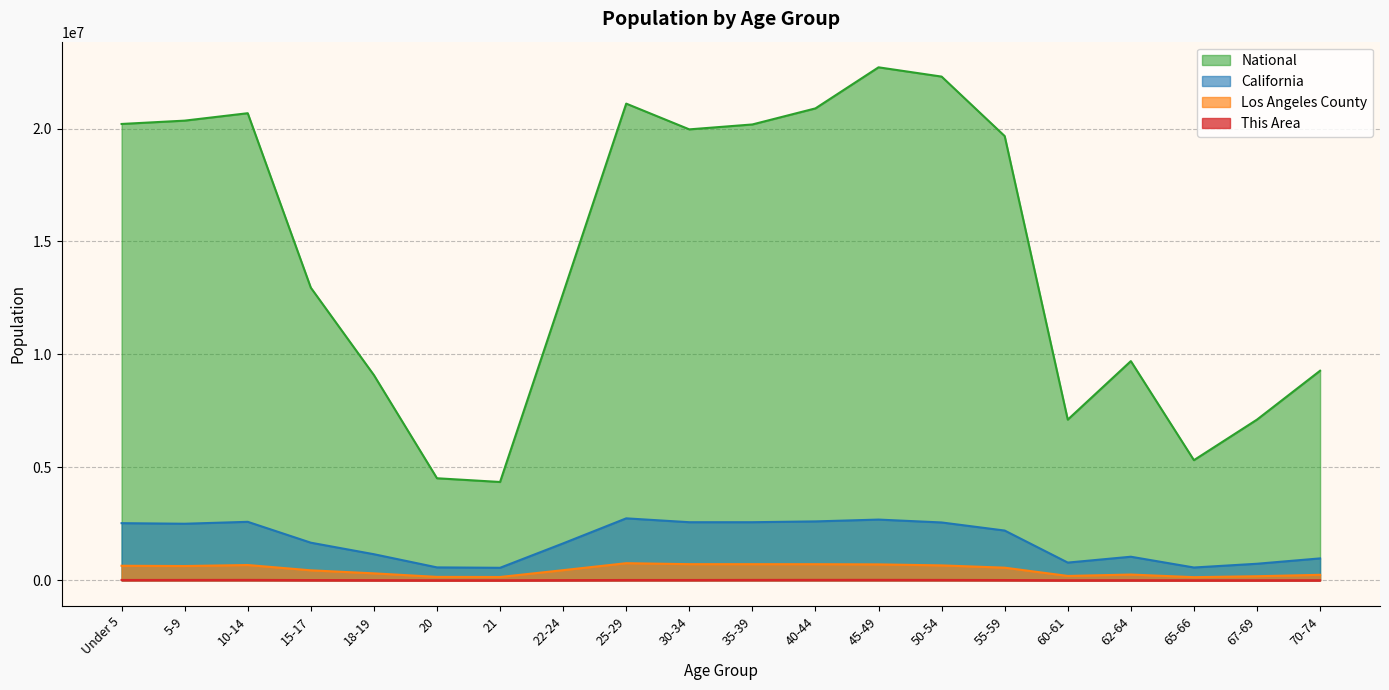

What are all the series names shown in the legend?

National, California, Los Angeles County, This Area